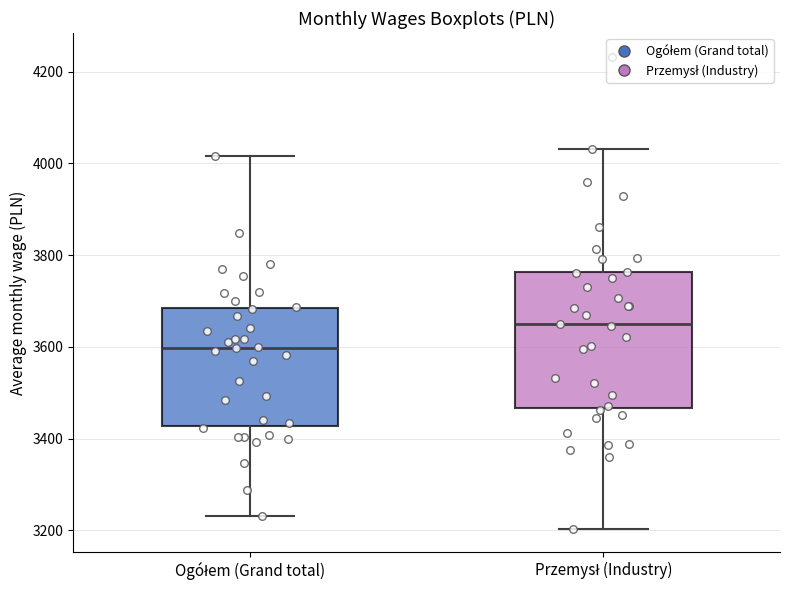

Which box's median line is the highest?

Przemysł (Industry)